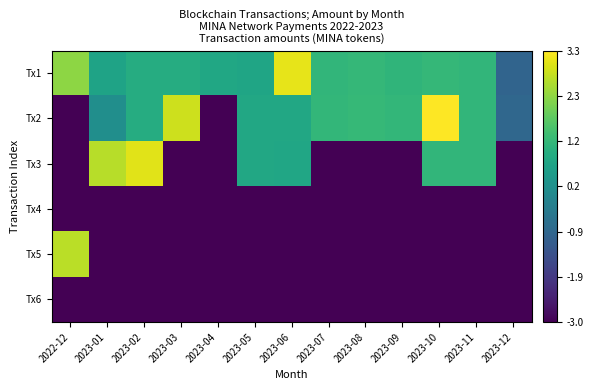

Reading left to right, list all the values displayed in this chart.

Tx1: 2022-12=2.3	2023-01=0.7	2023-02=0.9	2023-03=0.9	2023-04=0.8	2023-05=0.7	2023-06=3.1	2023-07=1.2	2023-08=1.2	2023-09=1.2	2023-10=1.2	2023-11=1.2	2023-12=-1.0
Tx2: 2022-12=-3.0	2023-01=0.1	2023-02=0.9	2023-03=2.9	2023-04=-3.0	2023-05=0.8	2023-06=0.8	2023-07=1.2	2023-08=1.2	2023-09=1.2	2023-10=3.3	2023-11=1.2	2023-12=-0.9
Tx3: 2022-12=-3.0	2023-01=2.6	2023-02=3.0	2023-03=-3.0	2023-04=-3.0	2023-05=0.8	2023-06=0.7	2023-07=-3.0	2023-08=-3.0	2023-09=-3.0	2023-10=1.2	2023-11=1.2	2023-12=-3.0
Tx4: 2022-12=-3.0	2023-01=-3.0	2023-02=-3.0	2023-03=-3.0	2023-04=-3.0	2023-05=-3.0	2023-06=-3.0	2023-07=-3.0	2023-08=-3.0	2023-09=-3.0	2023-10=-3.0	2023-11=-3.0	2023-12=-3.0
Tx5: 2022-12=2.7	2023-01=-3.0	2023-02=-3.0	2023-03=-3.0	2023-04=-3.0	2023-05=-3.0	2023-06=-3.0	2023-07=-3.0	2023-08=-3.0	2023-09=-3.0	2023-10=-3.0	2023-11=-3.0	2023-12=-3.0
Tx6: 2022-12=-3.0	2023-01=-3.0	2023-02=-3.0	2023-03=-3.0	2023-04=-3.0	2023-05=-3.0	2023-06=-3.0	2023-07=-3.0	2023-08=-3.0	2023-09=-3.0	2023-10=-3.0	2023-11=-3.0	2023-12=-3.0